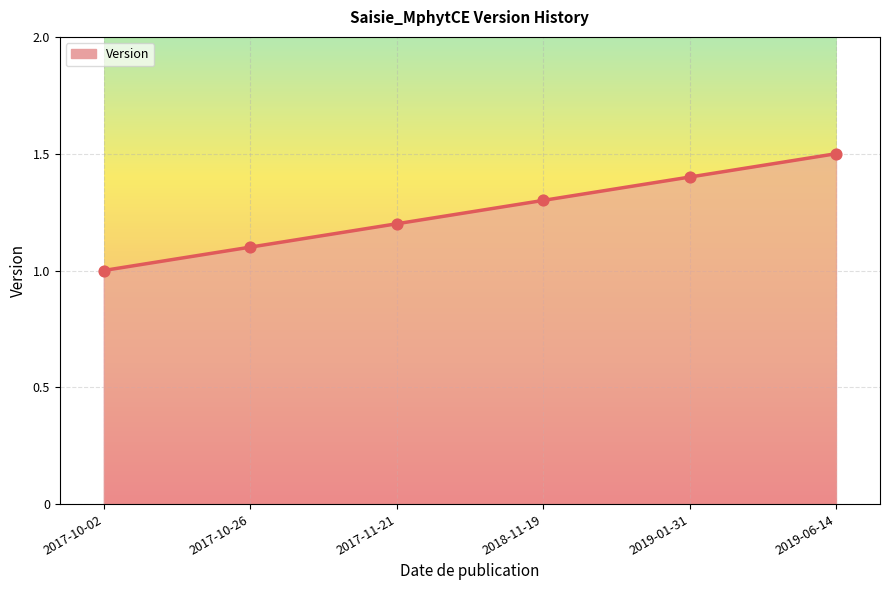

What is the change in value from 2017-10-26 to 2017-11-21?

+0.1